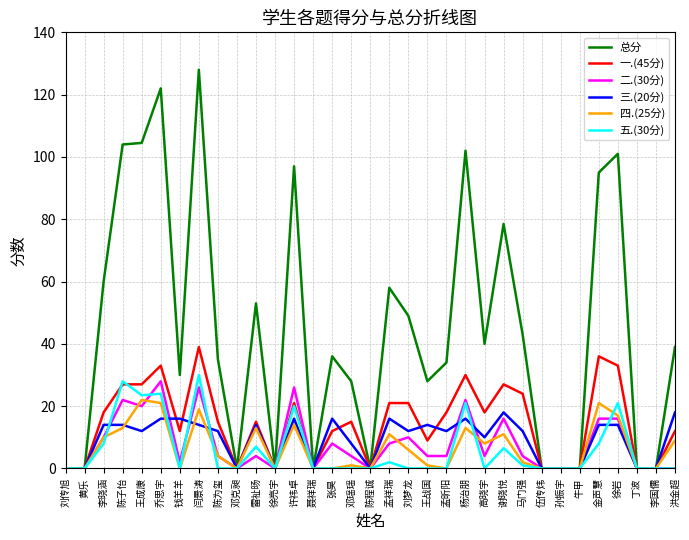

What is the total value across all series at 金声慧?

190.0